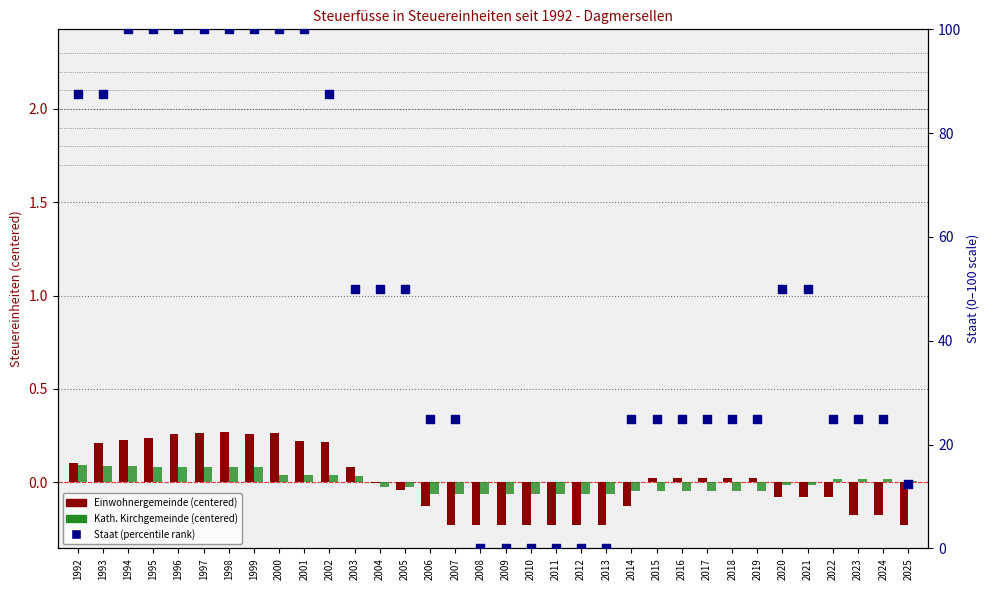

At which category is the sum across all series the highest?

1998